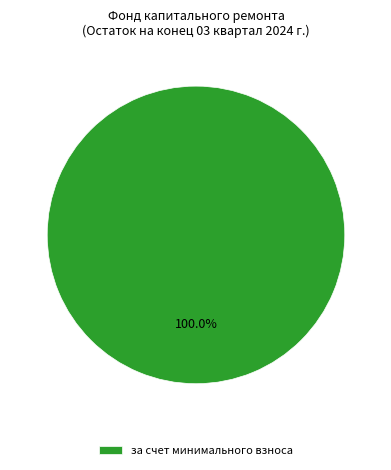

Is there any slice that represents more than half of the pie?

Yes